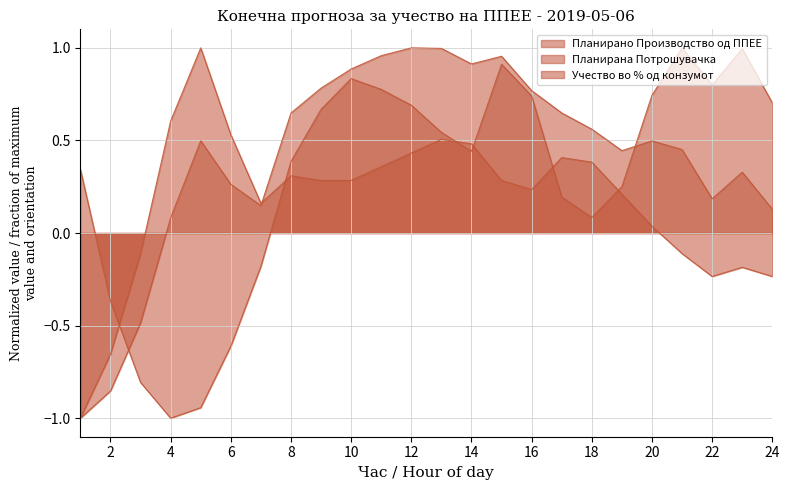

What is the value of the Планирана Потрошувачка point at the 17th from the left?

0.2